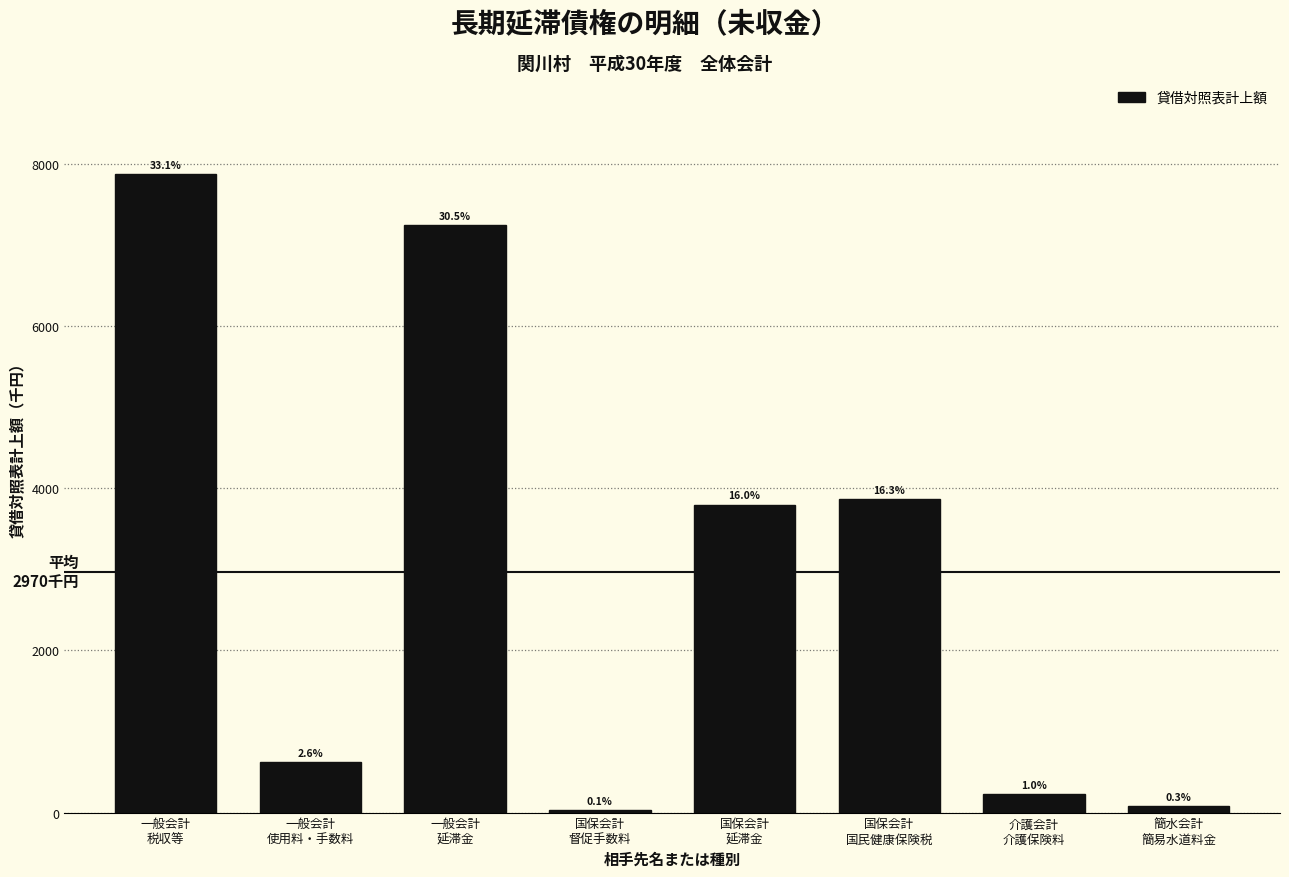

How many bars are there in total?

8